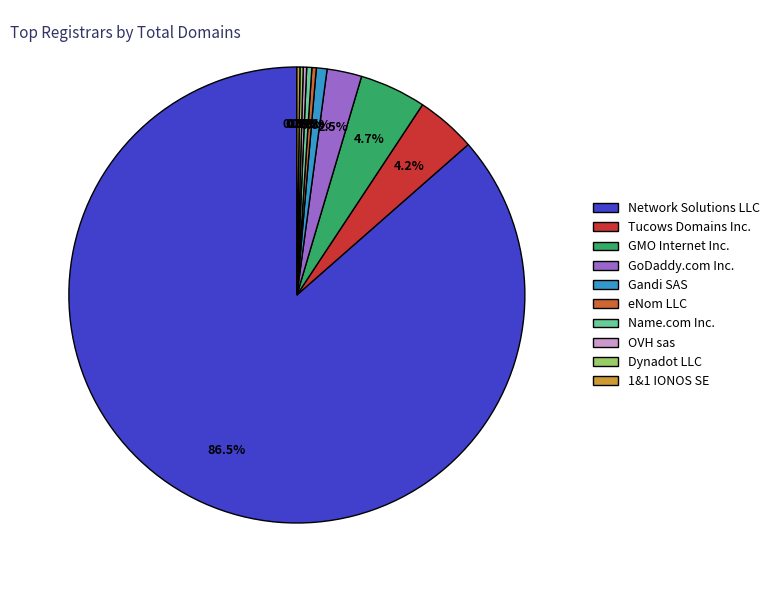

Between GoDaddy.com Inc. and Network Solutions LLC, which is larger?

Network Solutions LLC